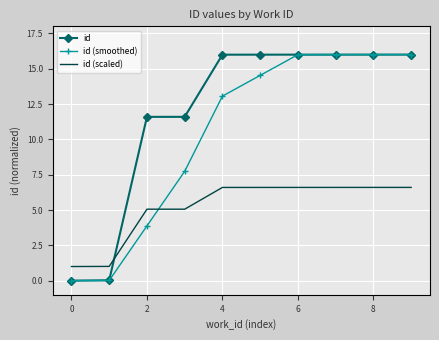

Rank the series by their average value, from highest to lowest.

id, id (smoothed), id (scaled)